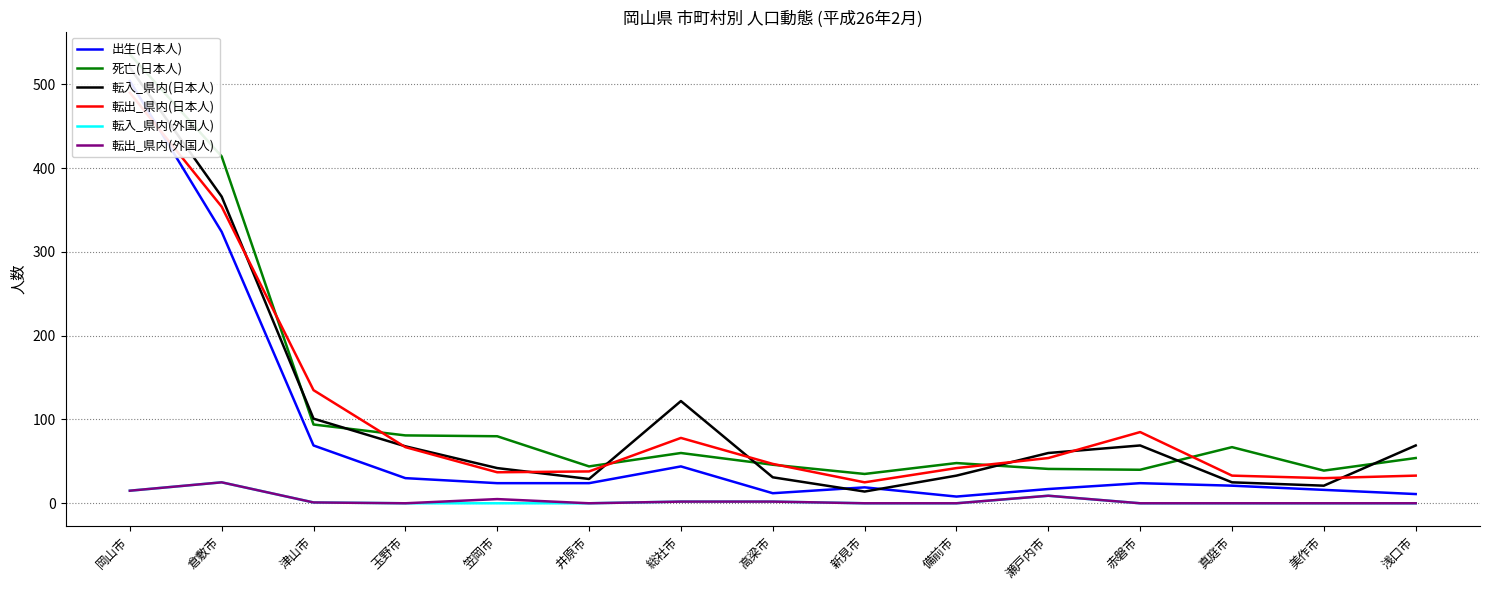

Reading right to left, what are all the values shown in this chart?

出生(日本人): 浅口市=11	美作市=16	真庭市=21	赤磐市=24	瀬戸内市=17	備前市=8	新見市=19	高梁市=12	総社市=44	井原市=24	笠岡市=24	玉野市=30	津山市=69	倉敷市=324	岡山市=504
死亡(日本人): 浅口市=54	美作市=39	真庭市=67	赤磐市=40	瀬戸内市=41	備前市=48	新見市=35	高梁市=46	総社市=60	井原市=44	笠岡市=80	玉野市=81	津山市=94	倉敷市=414	岡山市=536
転入_県内(日本人): 浅口市=69	美作市=21	真庭市=25	赤磐市=69	瀬戸内市=60	備前市=33	新見市=14	高梁市=31	総社市=122	井原市=29	笠岡市=42	玉野市=68	津山市=101	倉敷市=366	岡山市=520
転出_県内(日本人): 浅口市=33	美作市=30	真庭市=33	赤磐市=85	瀬戸内市=54	備前市=42	新見市=25	高梁市=47	総社市=78	井原市=38	笠岡市=37	玉野市=67	津山市=135	倉敷市=354	岡山市=490
転入_県内(外国人): 浅口市=0	美作市=0	真庭市=0	赤磐市=0	瀬戸内市=9	備前市=0	新見市=0	高梁市=2	総社市=2	井原市=0	笠岡市=0	玉野市=0	津山市=1	倉敷市=25	岡山市=15
転出_県内(外国人): 浅口市=0	美作市=0	真庭市=0	赤磐市=0	瀬戸内市=9	備前市=0	新見市=0	高梁市=2	総社市=2	井原市=0	笠岡市=5	玉野市=0	津山市=1	倉敷市=25	岡山市=15